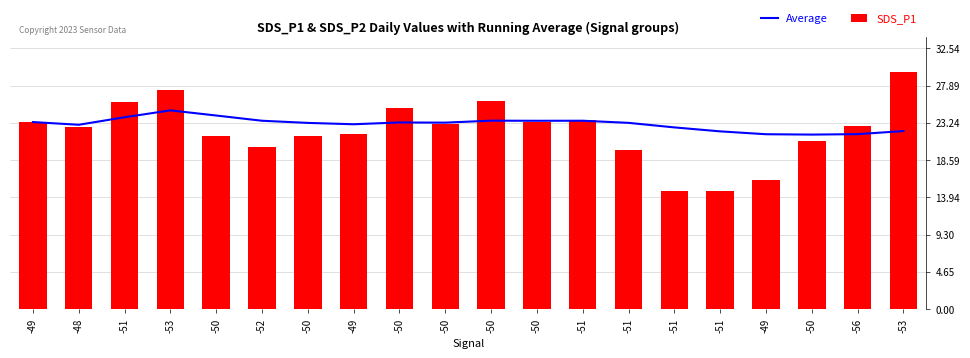

What is the value of the Average bar at the 6th from the left?

23.5